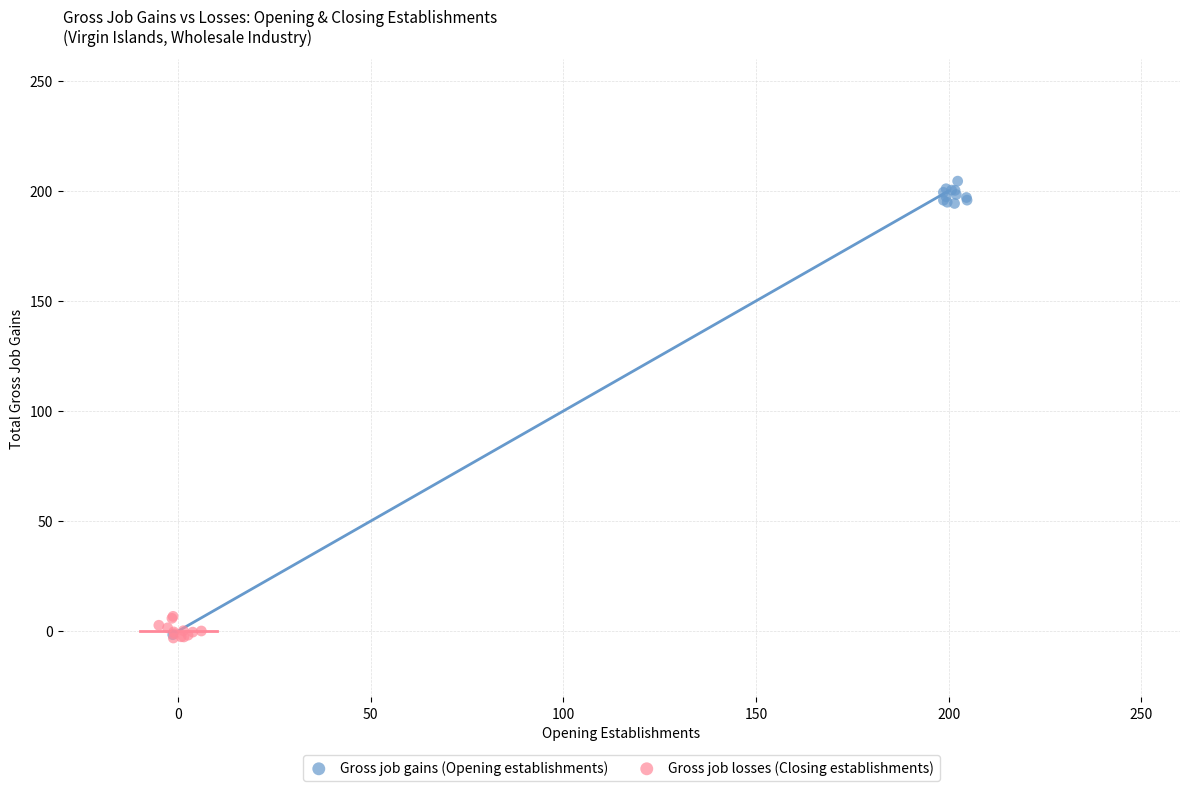

Which series has the widest spread of Y values?

Gross job gains (Opening establishments)